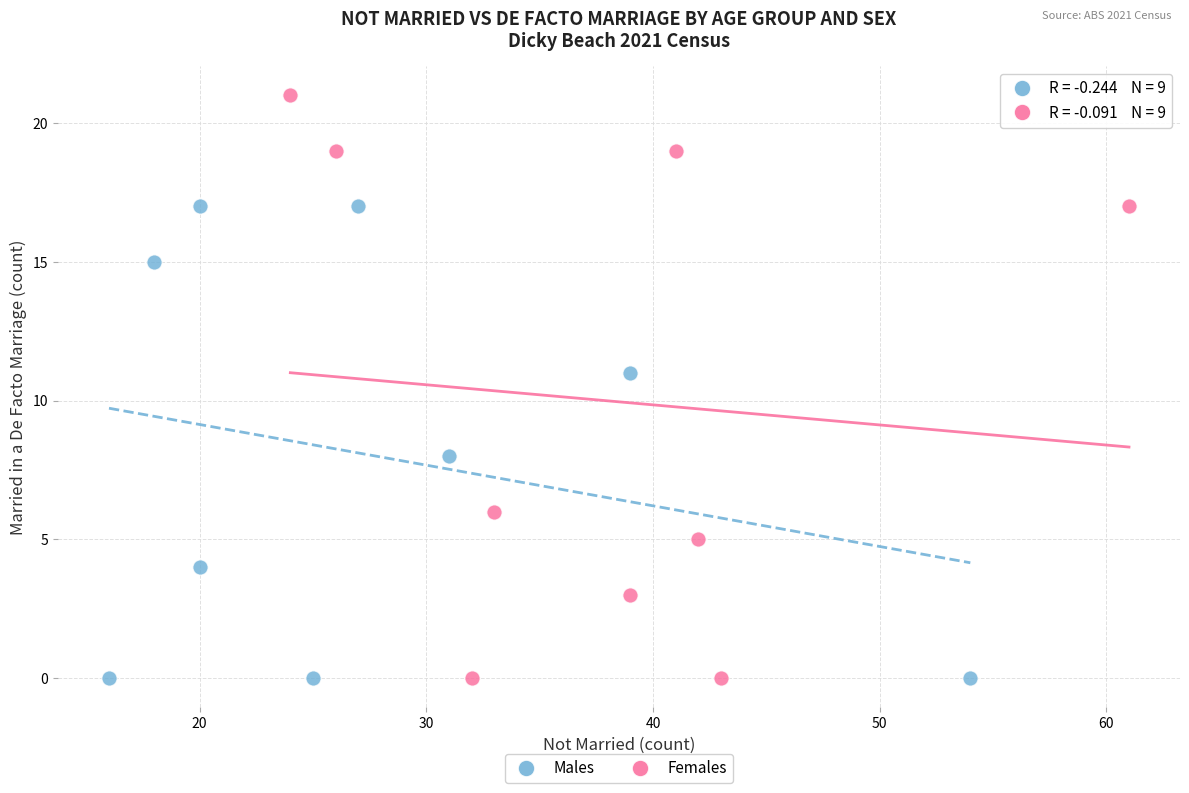

Which series has the largest Y range (max minus min)?

Females